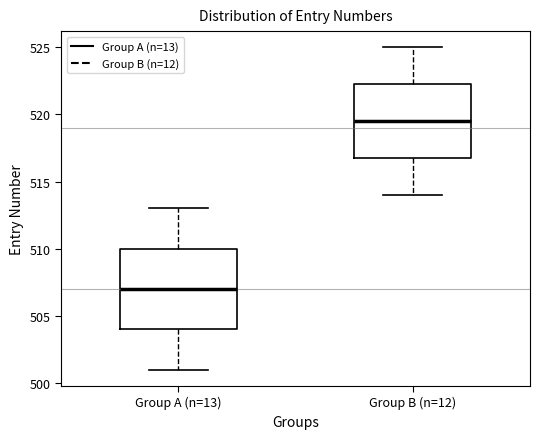

Comparing the boxes themselves (not the whiskers), which one is the tallest?

Group A (n=13)